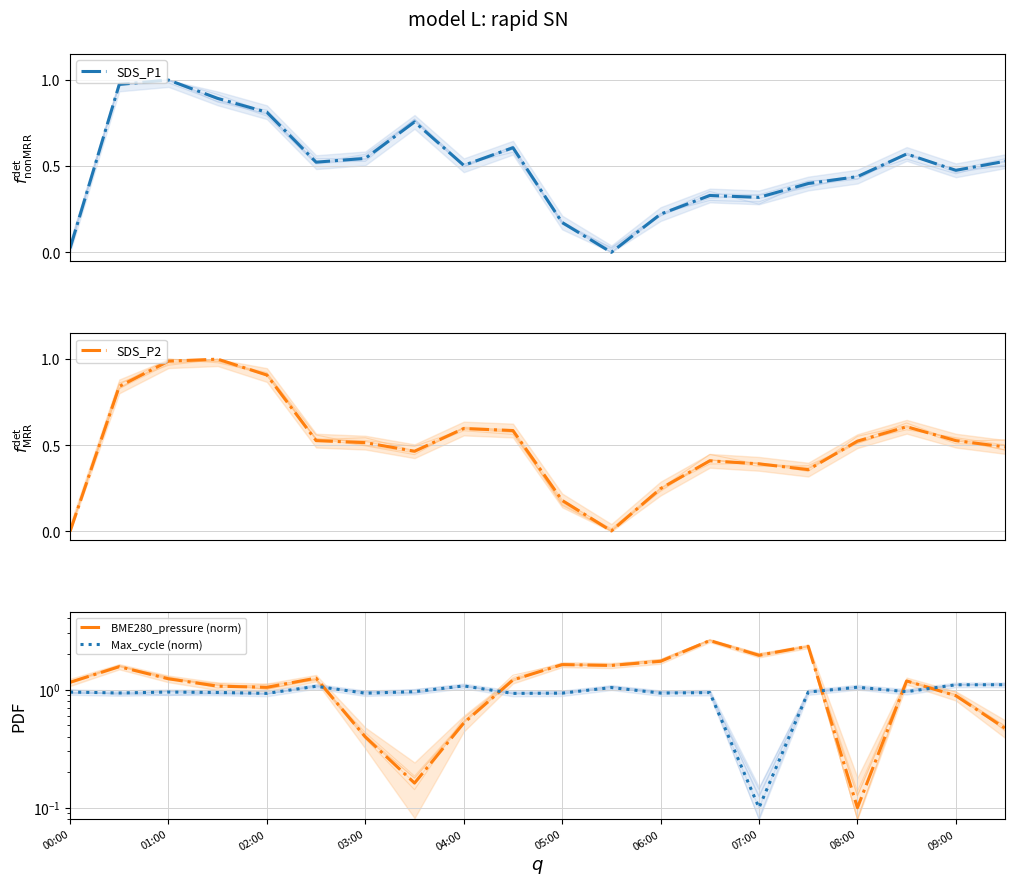

True or false: BME280_pressure (norm) and SDS_P2 intersect in this chart.

True